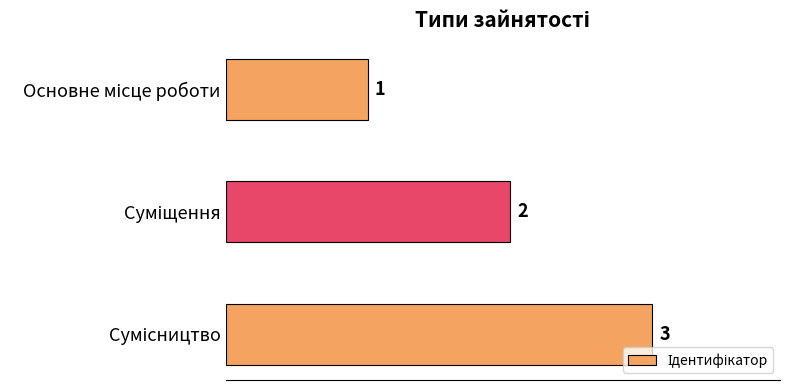

What is the greatest value displayed?

3